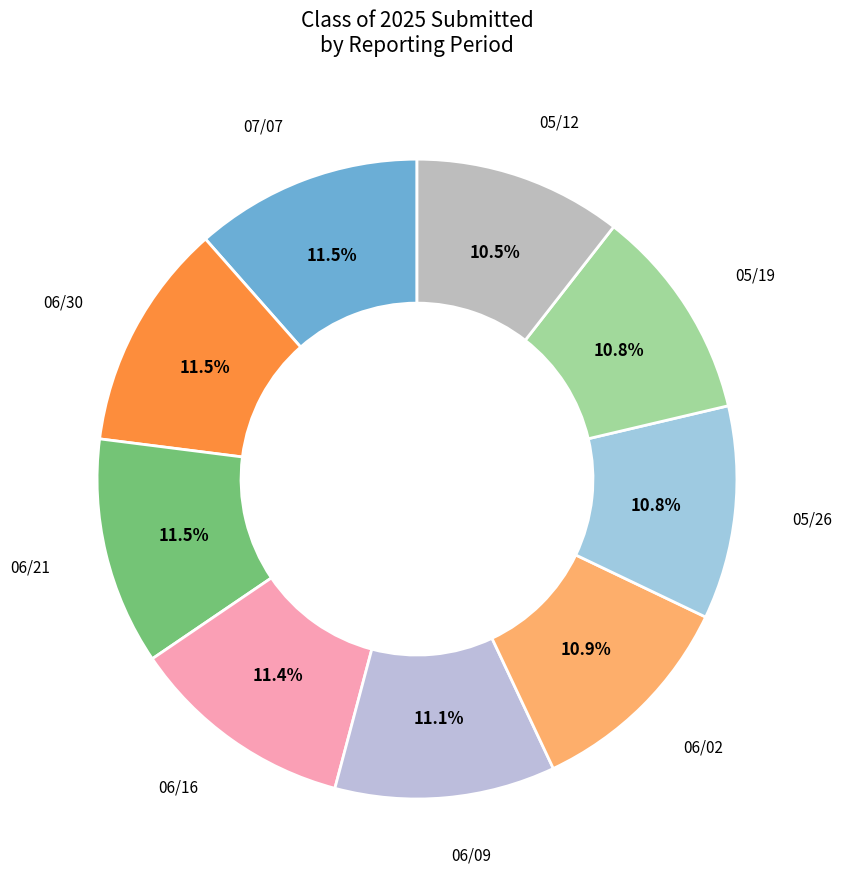

What percentage do 05/26 and 05/12 together represent?

21.3%